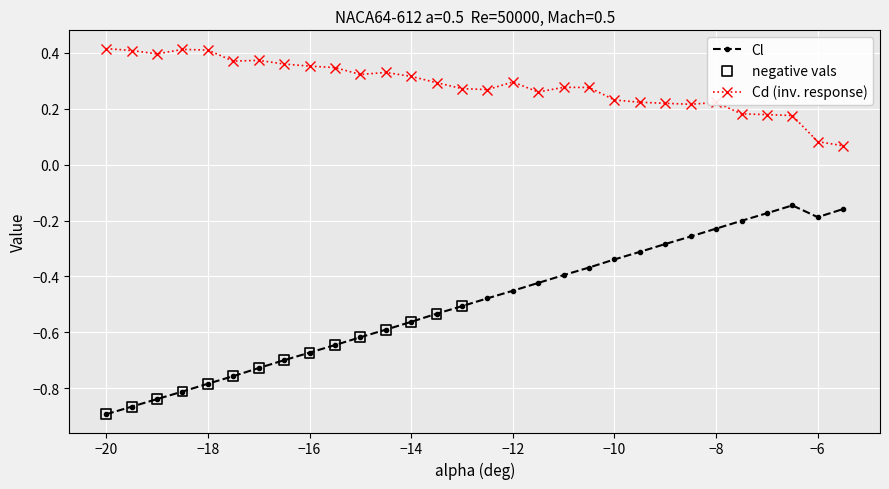

At how many categories does at least one series exceed 0?

30